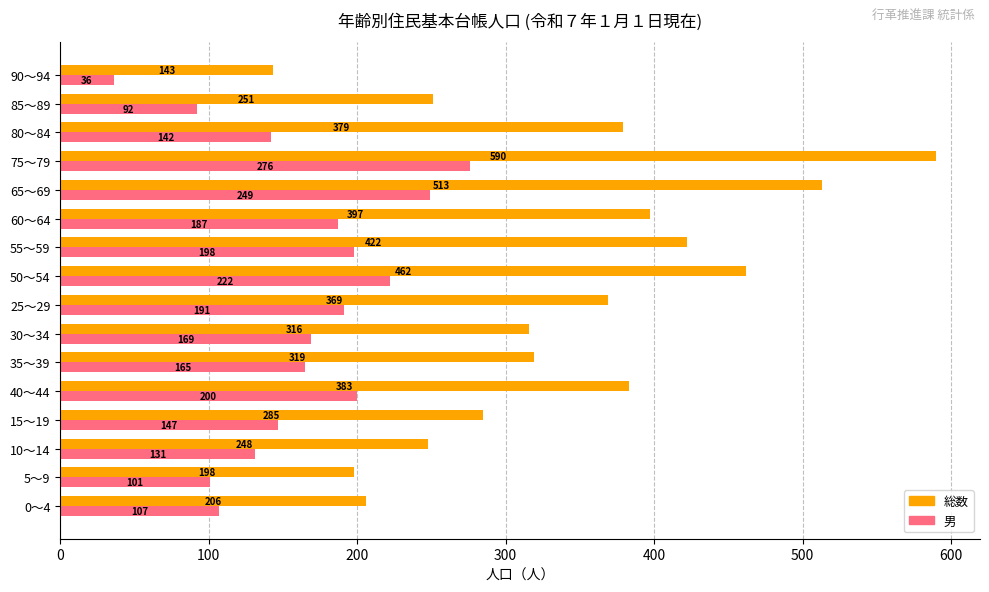

The 総数 series shows 422 at 55～59. True or false?

True